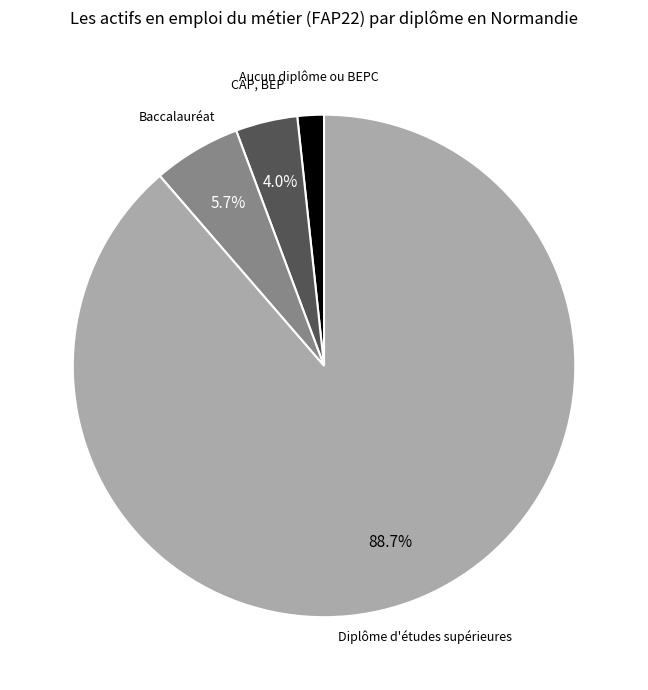

To the nearest percent, what is the difference between the largest and smallest slice percentages?

87%